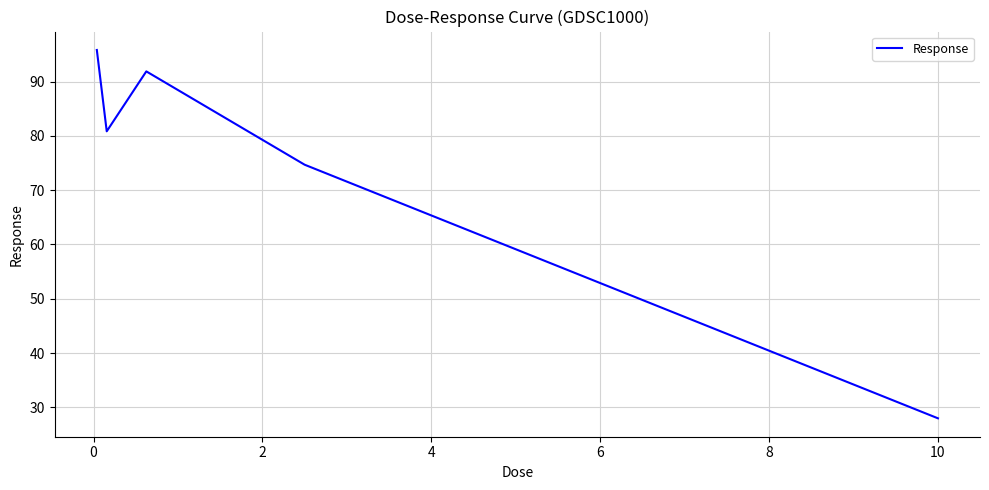

How many interior local valleys (lower than both neighbors) does the data have?

1